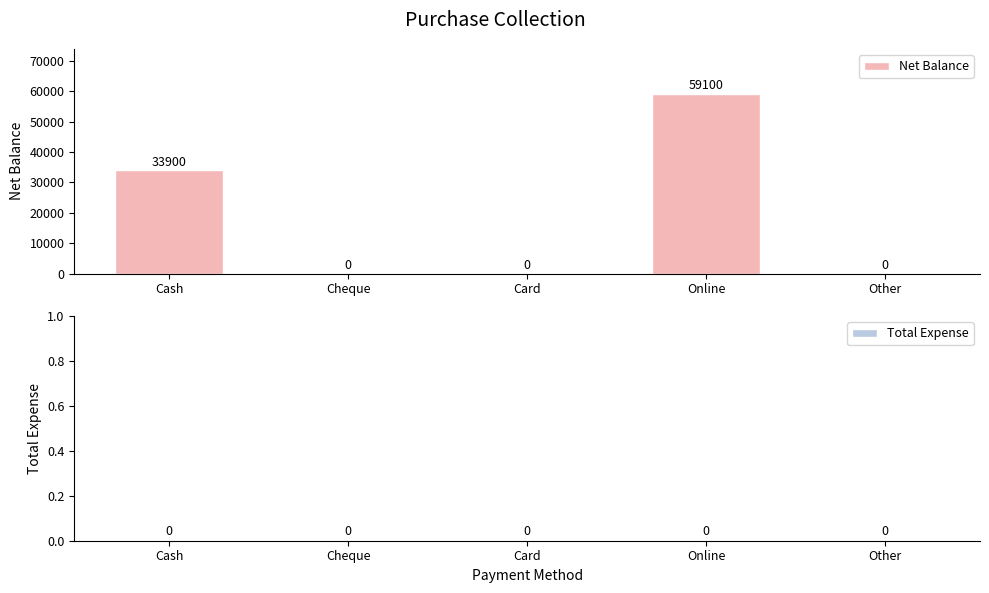

What is the sum of all values?

93000